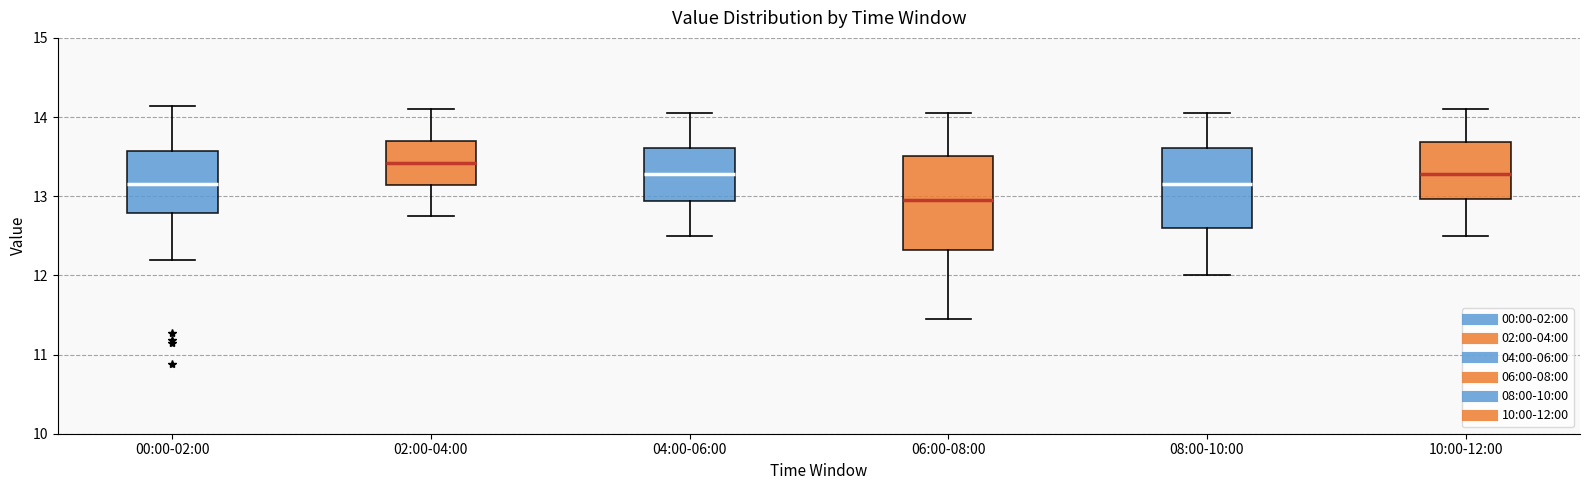

Where does the lower whisker of the box for 06:00-08:00 end on the y-axis? The values are not printed on the chart, so give them approximately, as read against the axis.

11.5